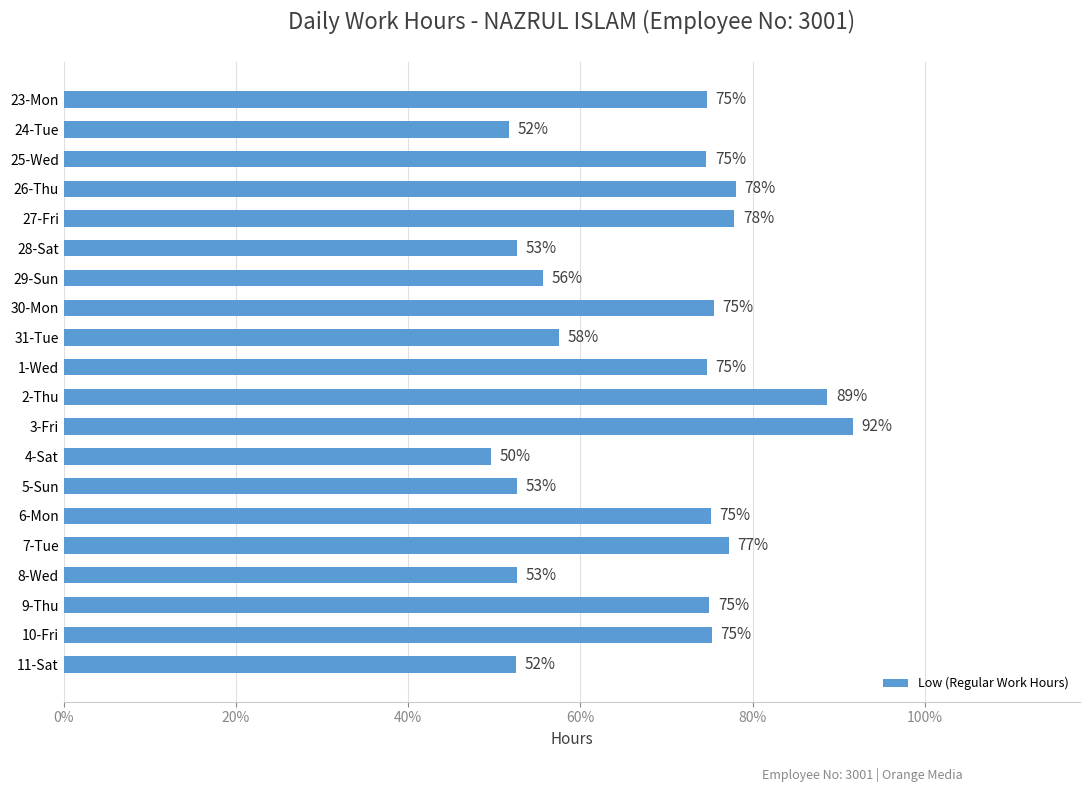

Are the bars horizontal?

Yes